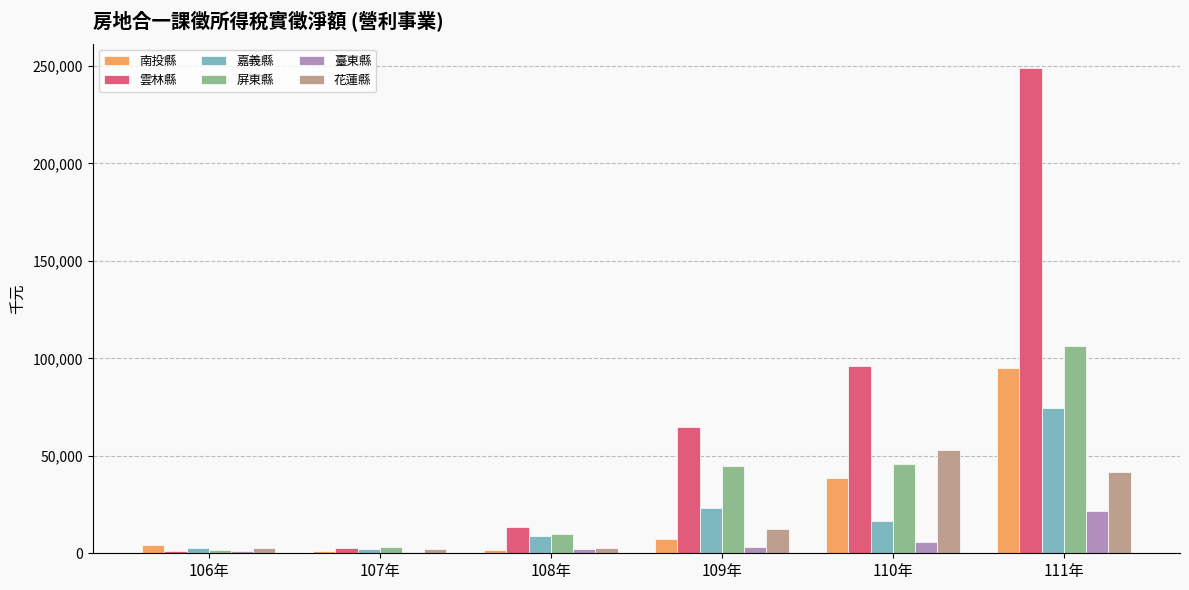

Is the value of 花蓮縣 at 106年 greater than the value of 屏東縣 at 111年?

No